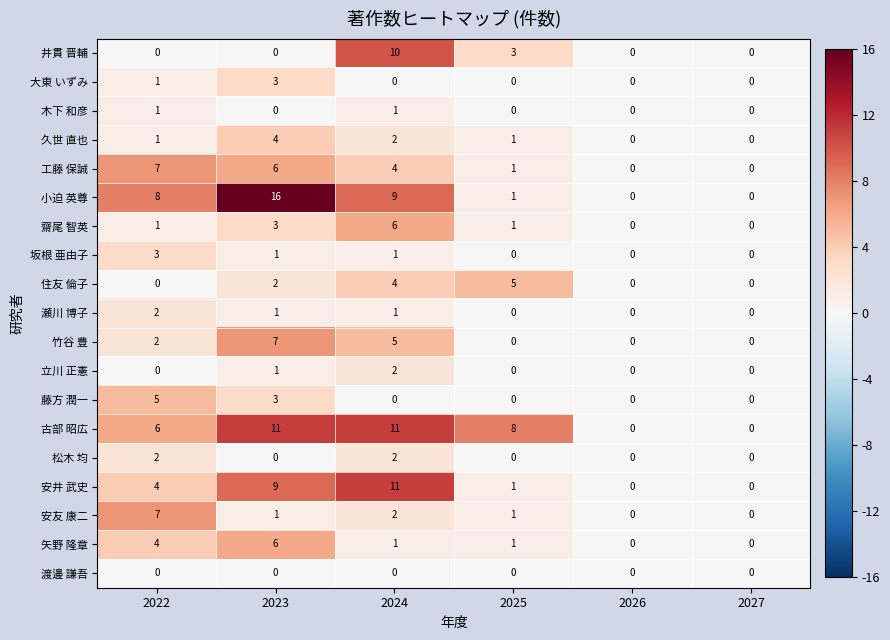

What is the difference between the maximum and second lowest values in the 工藤 保誠 series?

7